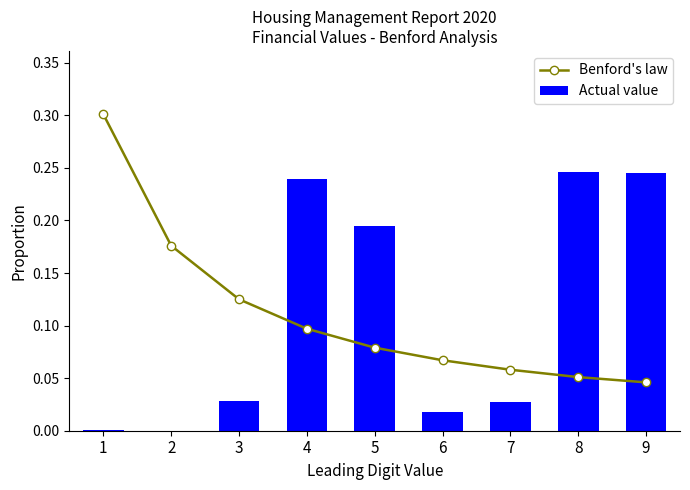

Reading left to right, list all the values displayed in this chart.

Benford's law: 0.3	0.2	0.1	0.1	0.1	0.1	0.1	0.1	0.0
Actual value: 0.0	0.0	0.0	0.2	0.2	0.0	0.0	0.2	0.2